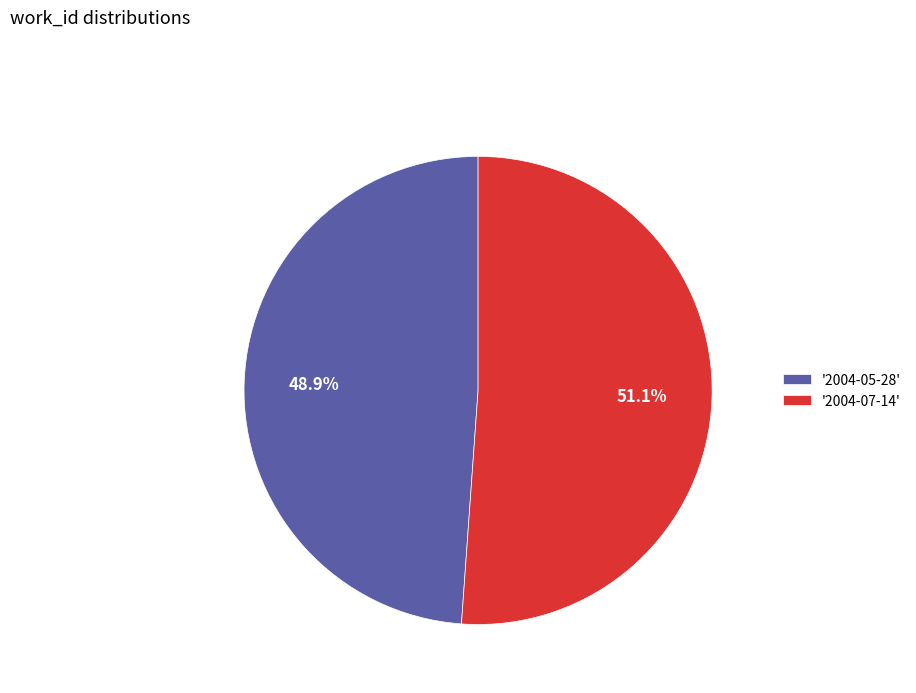

Which slice is the largest?

'2004-07-14'